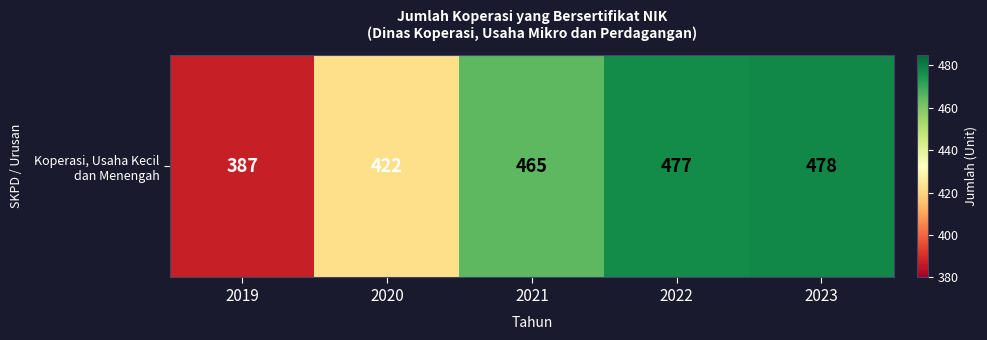

How many categories are shown in the chart?

5